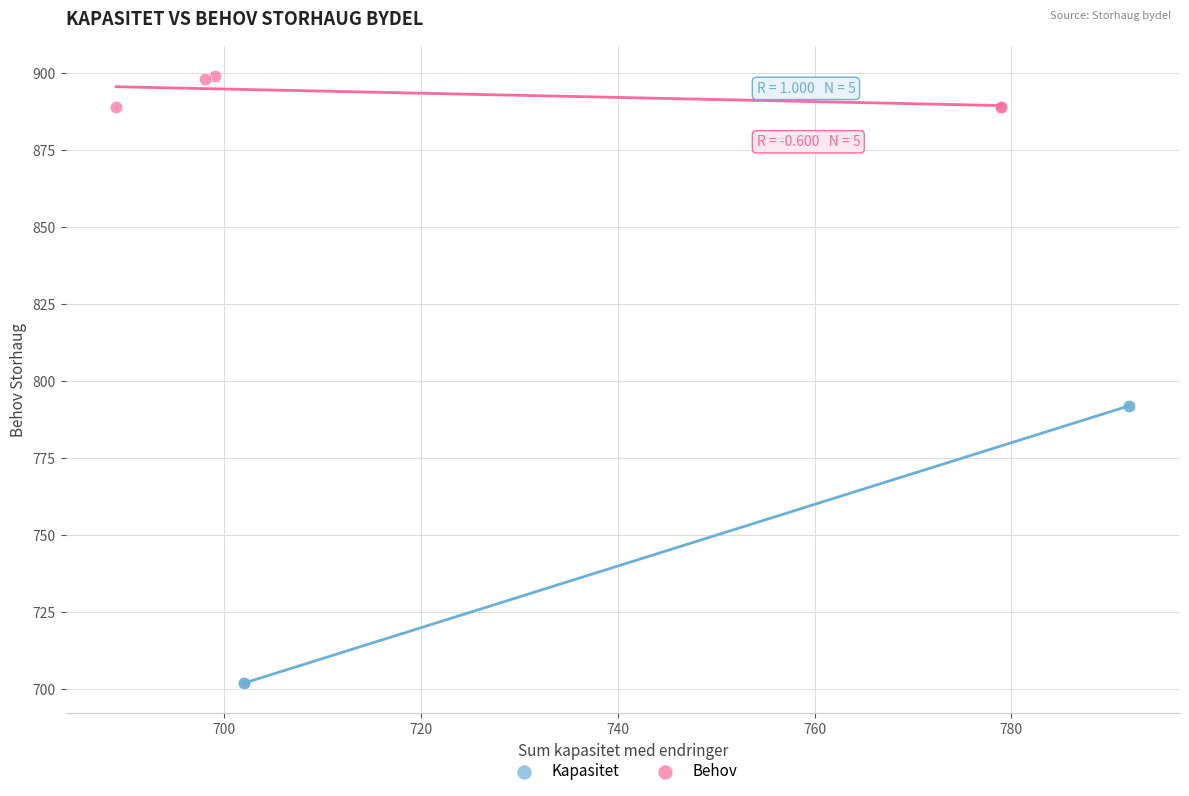

Which series reaches the minimum Y coordinate?

Kapasitet